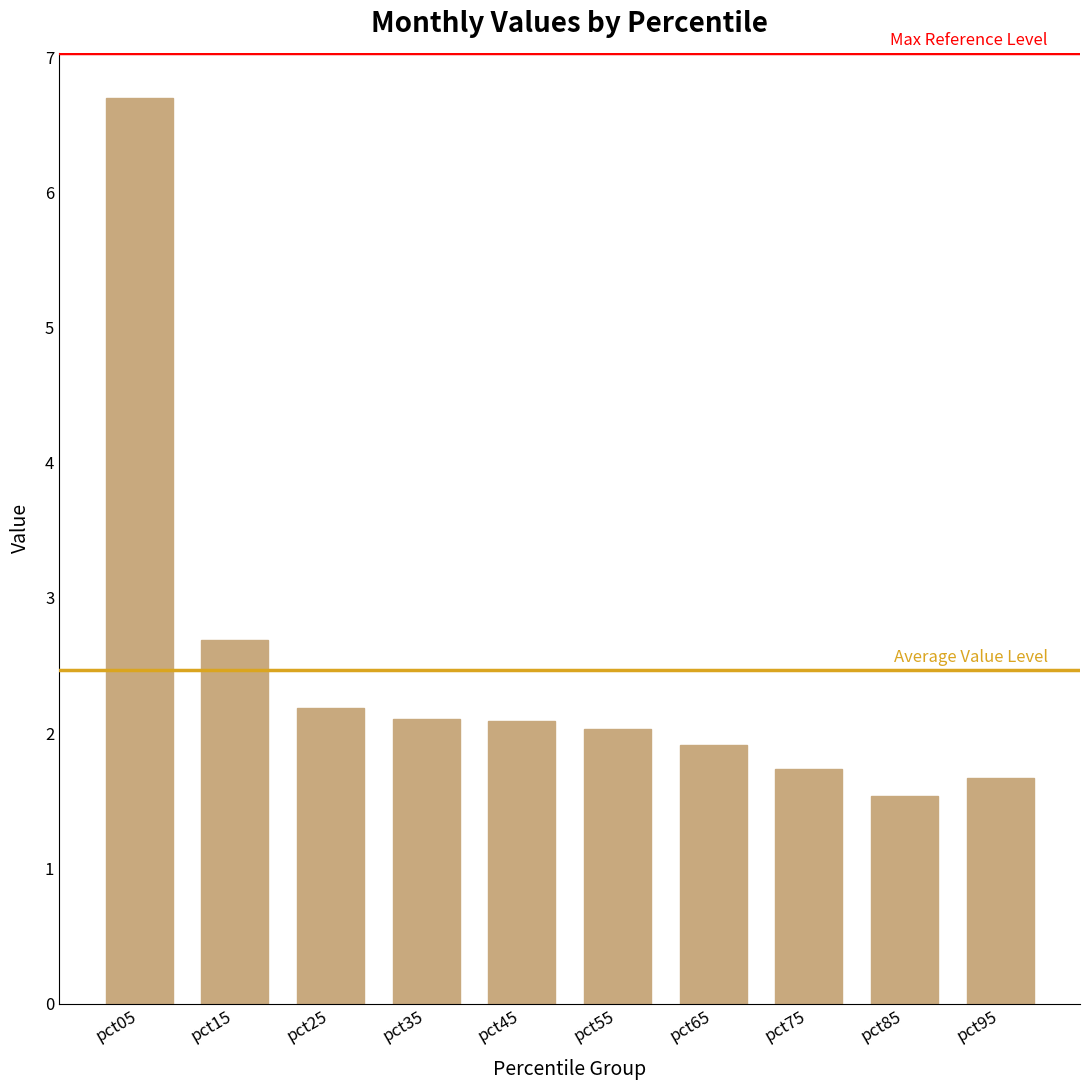

Count the number of categories in the chart.

10